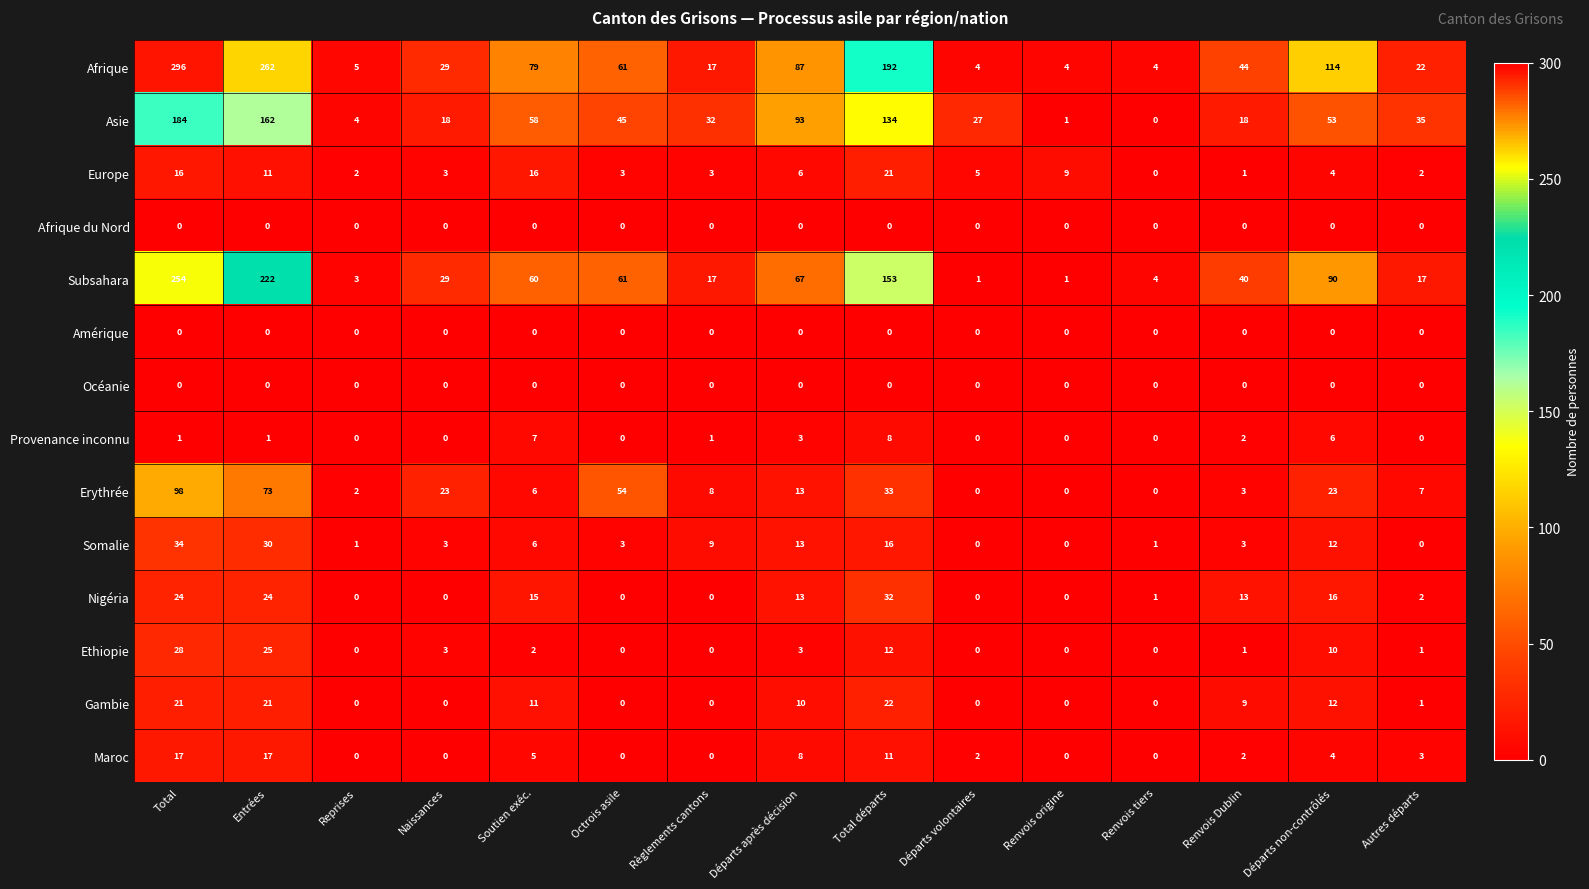

What is the total value across all series at Reprises?

17